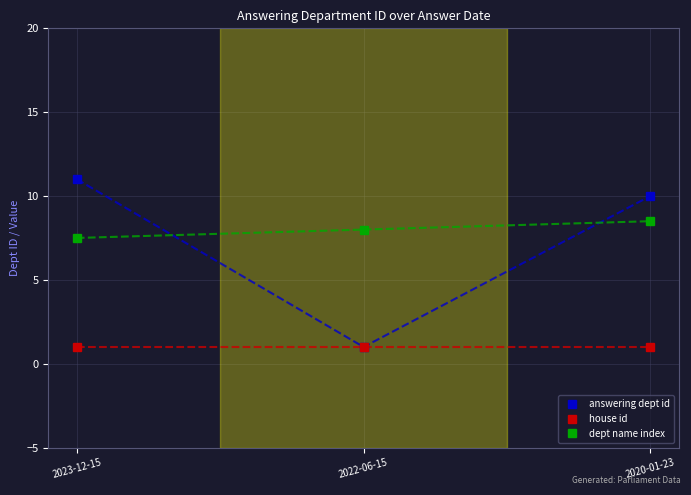

What are all the series names shown in the legend?

answering dept id, house id, dept name index